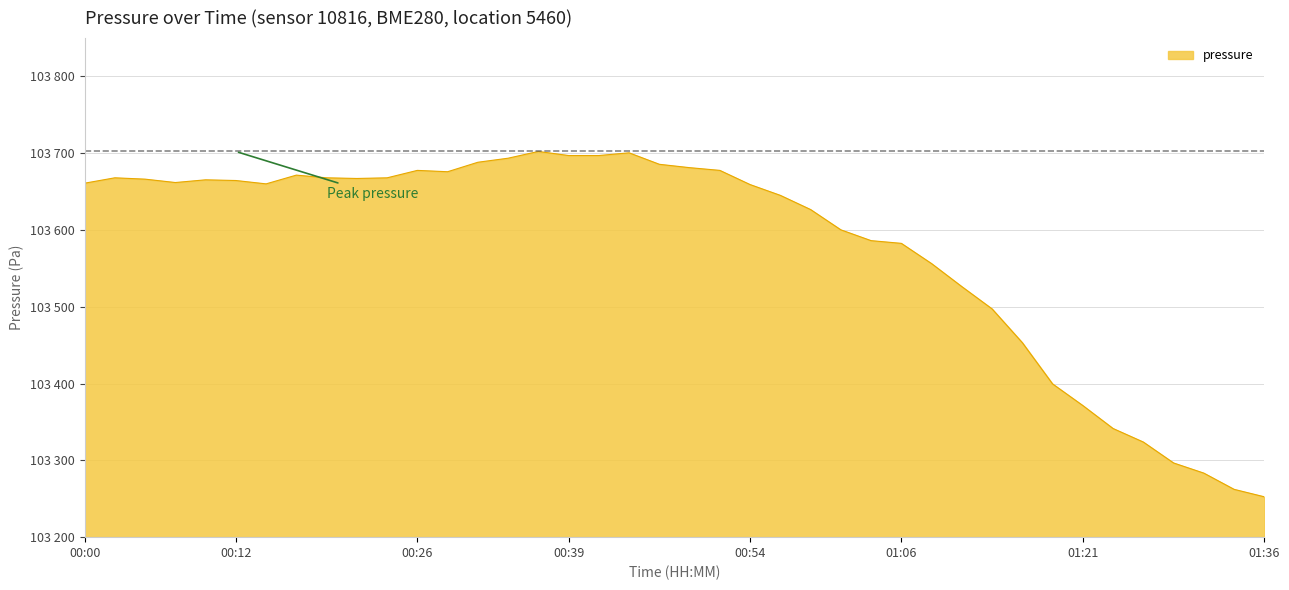

Reading left to right, transcribe all the data shown in this chart.

103661.0	103668.0	103666.3	103661.9	103665.4	103664.5	103660.1	103671.5	103668.0	103667.2	103668.0	103677.7	103675.9	103688.3	103693.6	103702.3	103697.1	103697.1	103700.6	103685.6	103681.2	103677.7	103659.2	103645.2	103626.7	103600.3	103586.2	103582.7	103556.3	103526.3	103497.3	103453.3	103399.6	103371.4	103341.5	103323.9	103296.6	103283.4	103262.3	103252.6